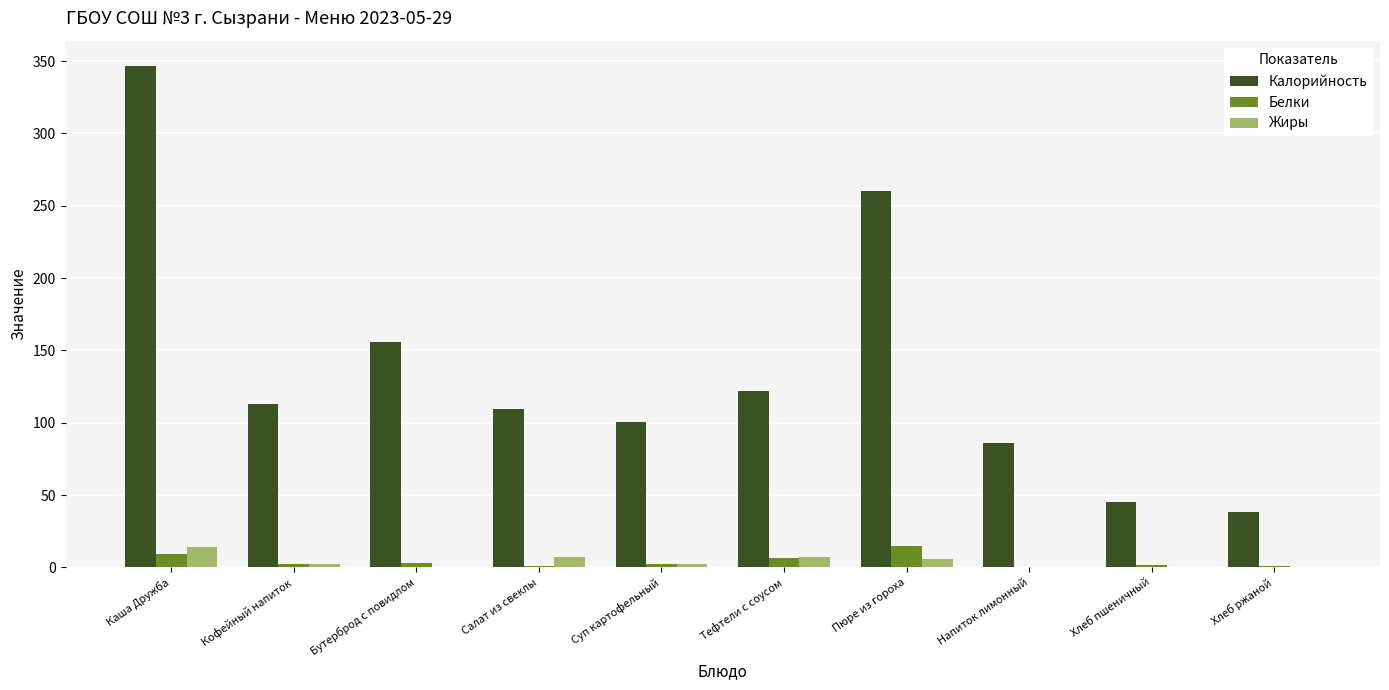

Is the value of Белки at Напиток лимонный greater than the value of Калорийность at Пюре из гороха?

No